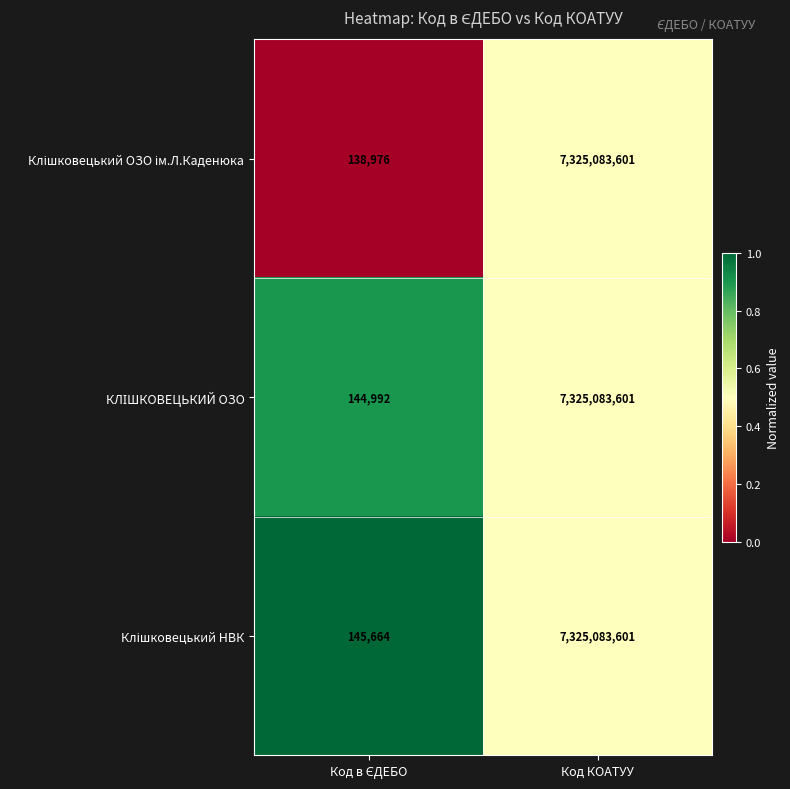

What is the total value across all series at Код КОАТУУ?

21975250803